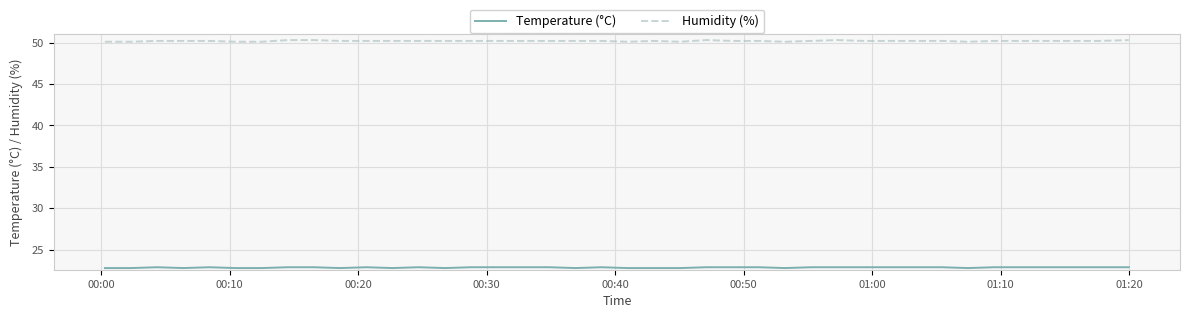

Which series has the widest spread of values?

Humidity (%)